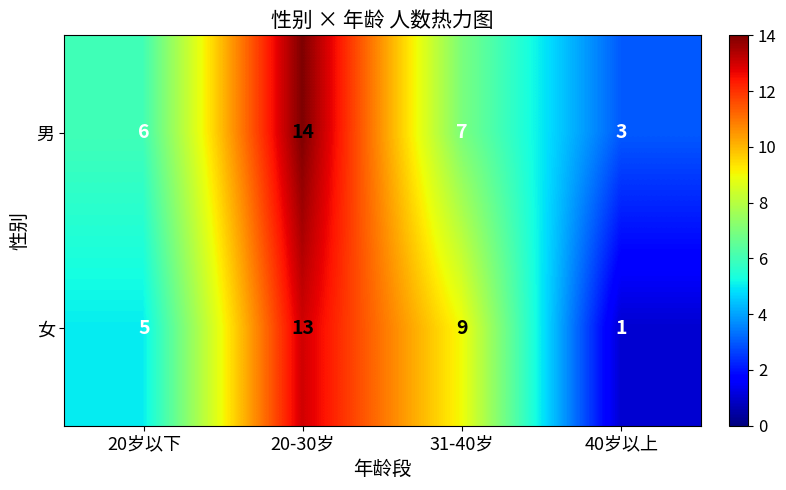

Which series has the largest total across all categories?

男